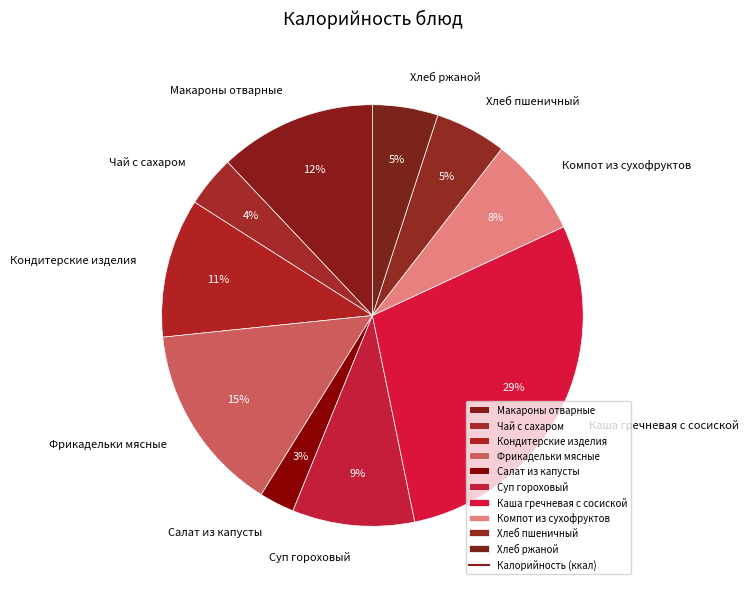

Is it true that Фрикадельки мясные is 15% of the pie?

True